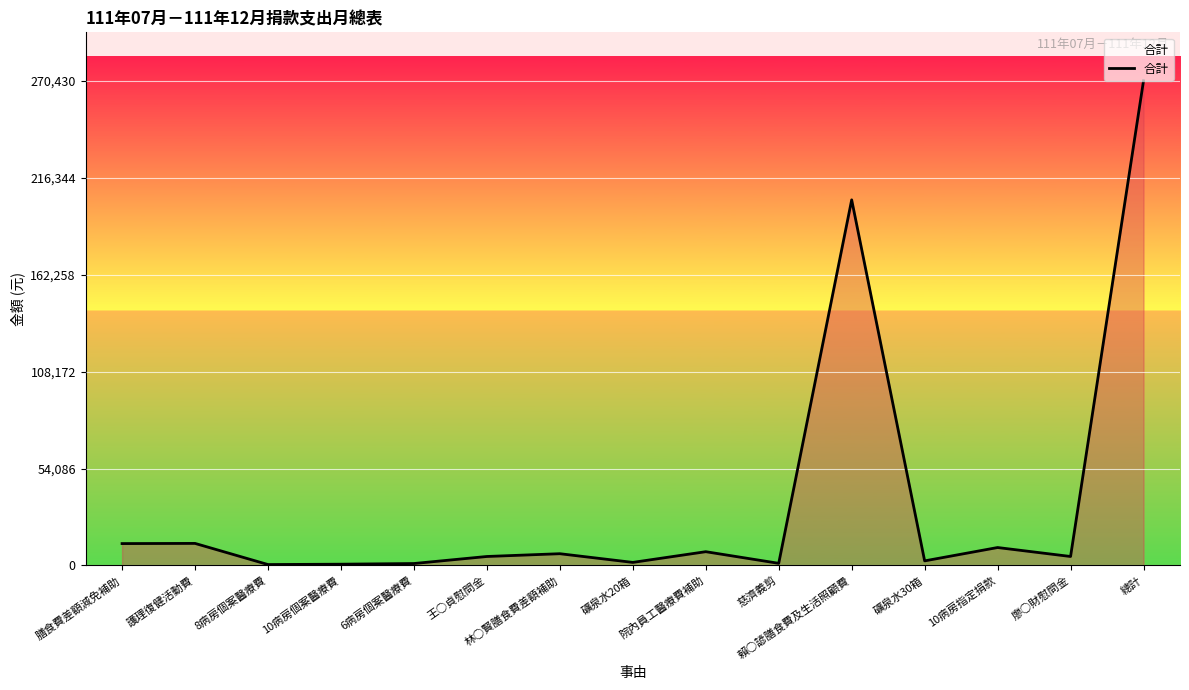

What value does the data have at 王○貞慰問金, to the nearest 10?

5000